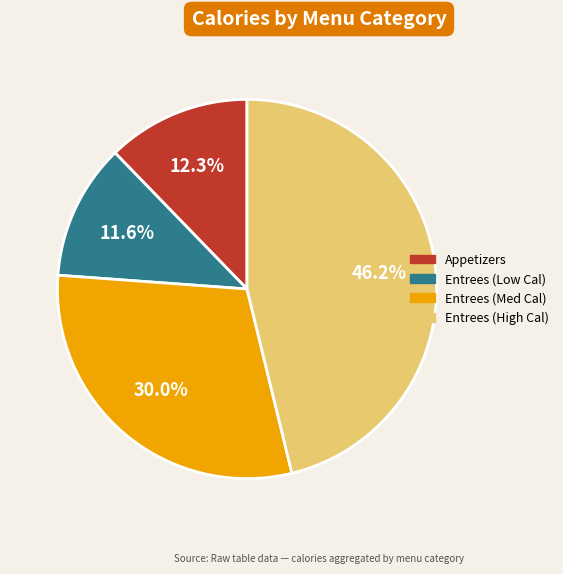

Is there any slice that represents more than half of the pie?

No